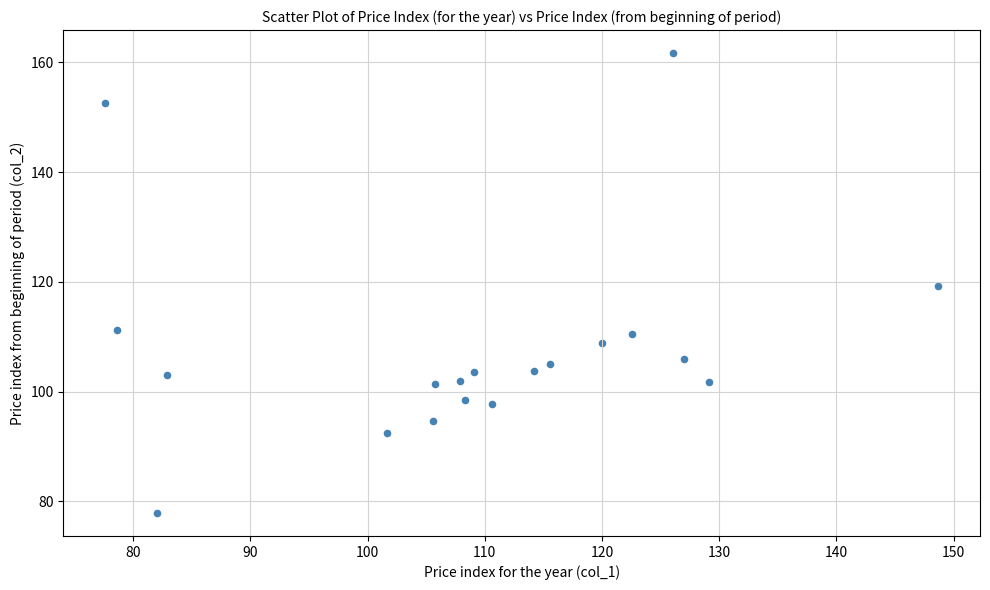

What is the range of Y values (max minus min)?

83.8